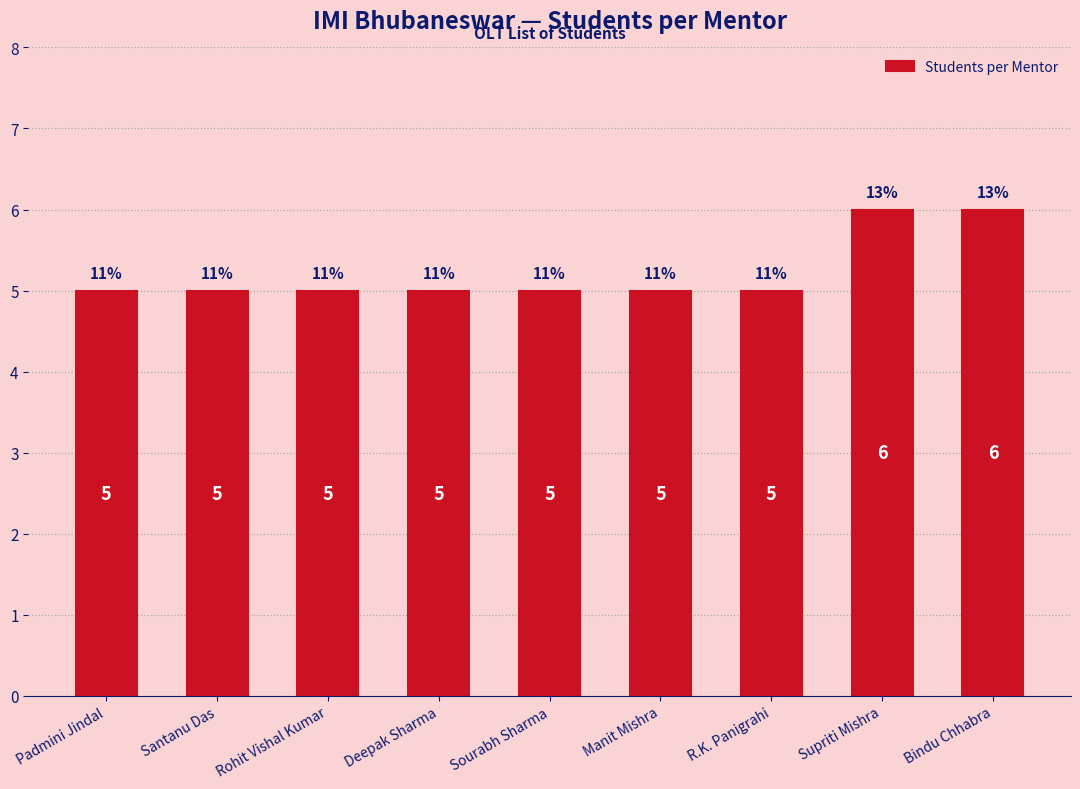

What is the maximum value shown in the chart?

6